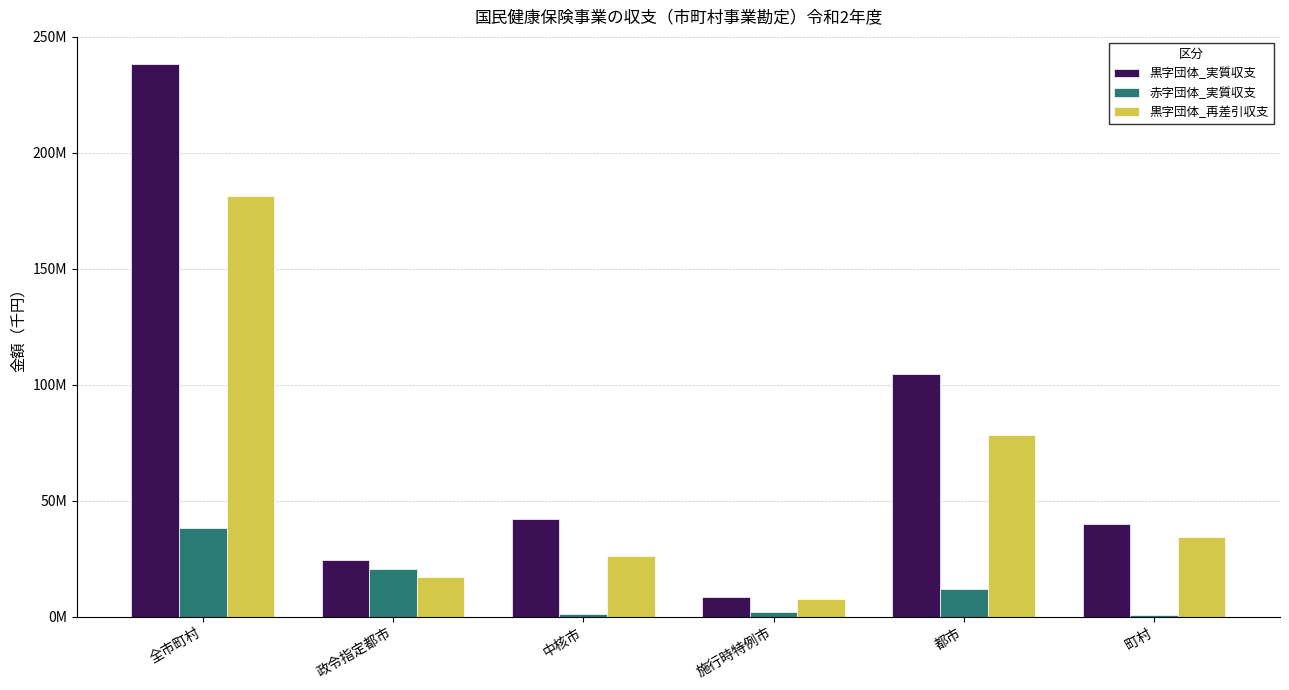

The 黒字団体_実質収支 series shows 238122761 at 全市町村. True or false?

True